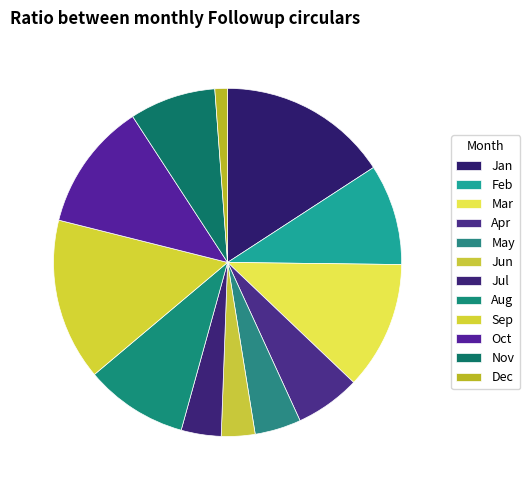

Rank the categories by value from highest to lowest.

Jan, Sep, Mar, Oct, Aug, Feb, Nov, Apr, May, Jul, Jun, Dec